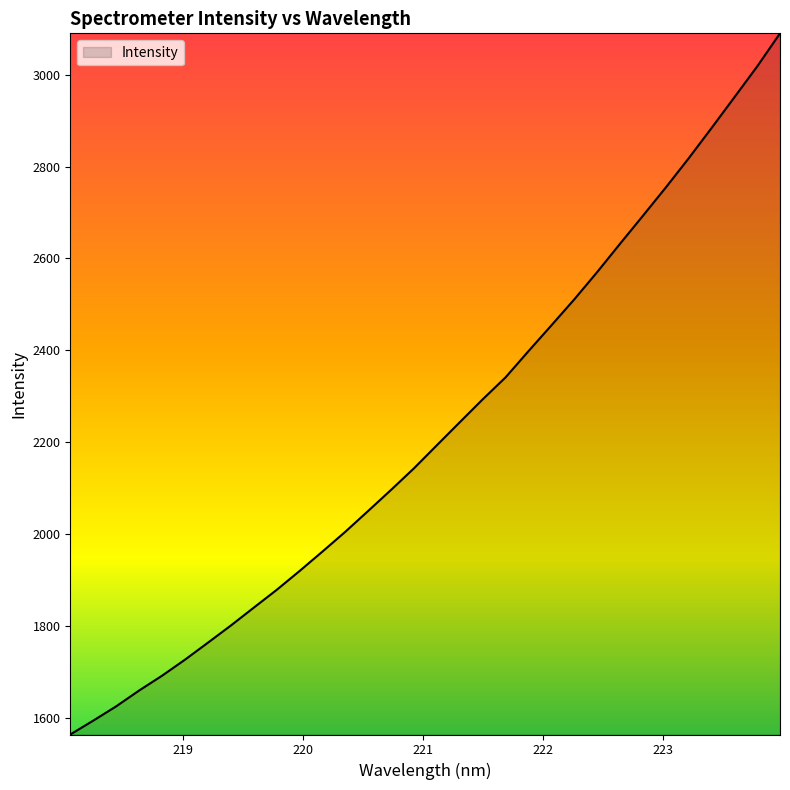

What is the difference between the maximum and minimum values?

1526.2